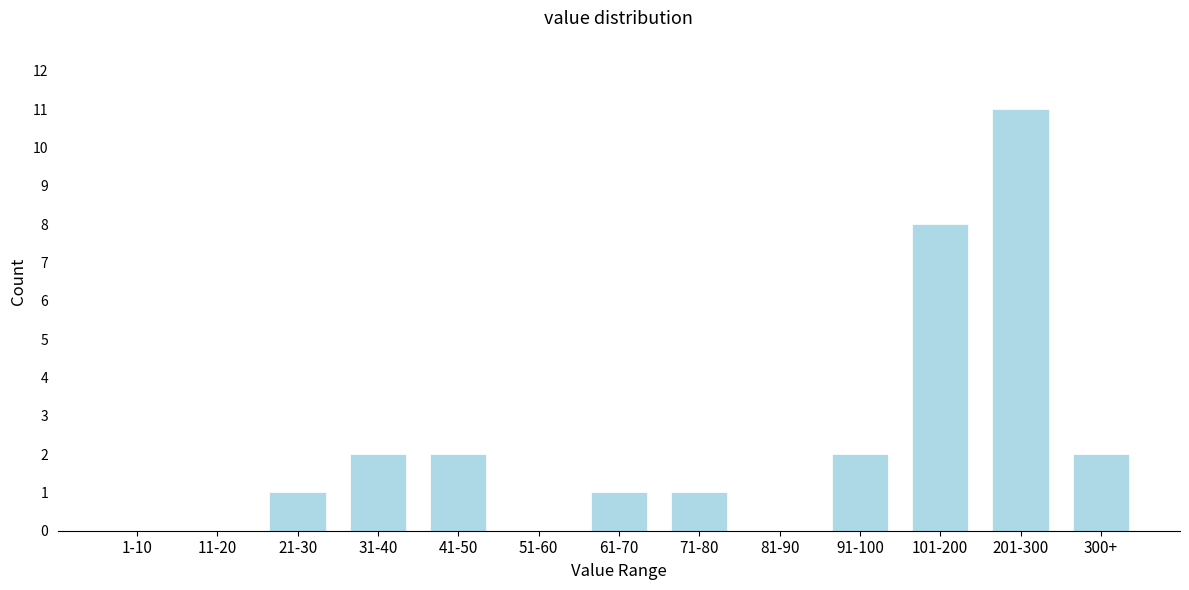

Reading left to right, transcribe all the data shown in this chart.

1-10=0	11-20=0	21-30=1	31-40=2	41-50=2	51-60=0	61-70=1	71-80=1	81-90=0	91-100=2	101-200=8	201-300=11	300+=2